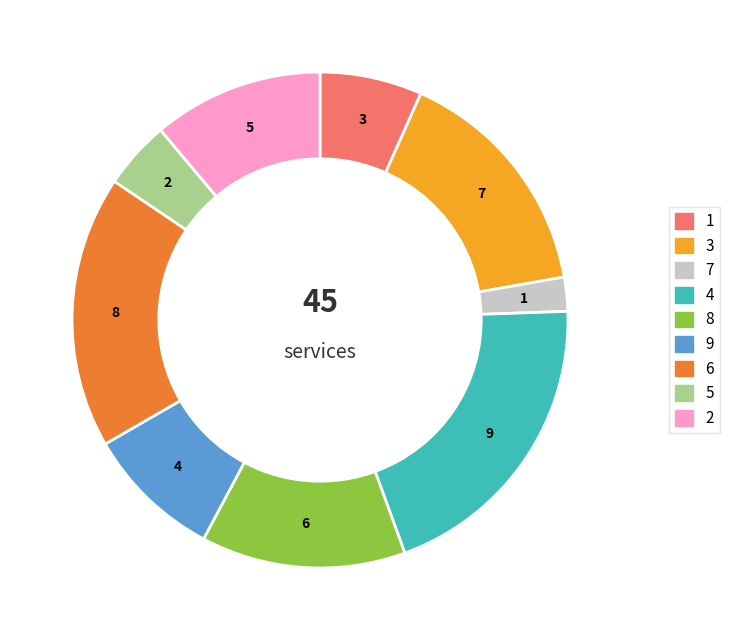

Is there a majority slice in this chart?

No